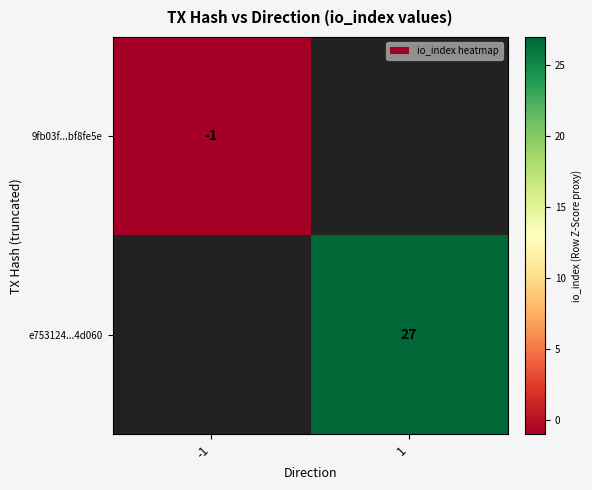

The value of 9fb03f...bf8fe5e at -1 is -1. True or false?

True